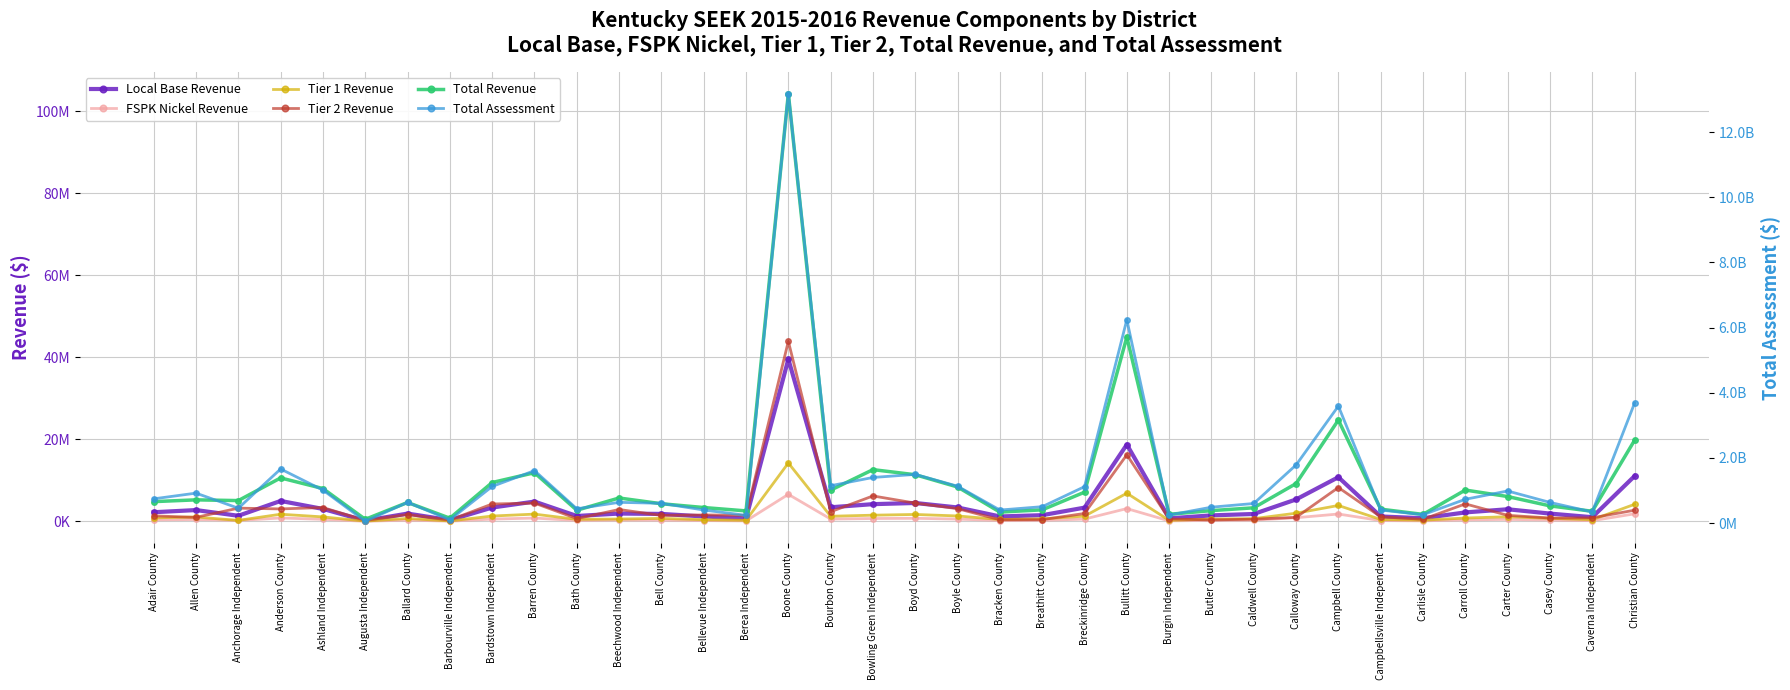

The value of FSPK Nickel Revenue at Bracken County is 325294.9. True or false?

False